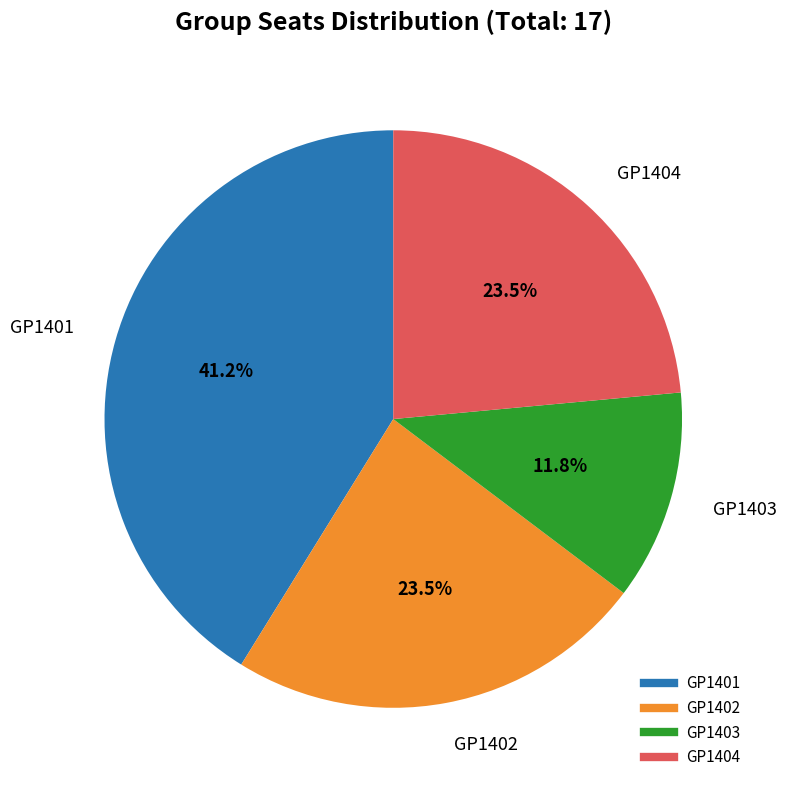

Does any single category account for the majority?

No